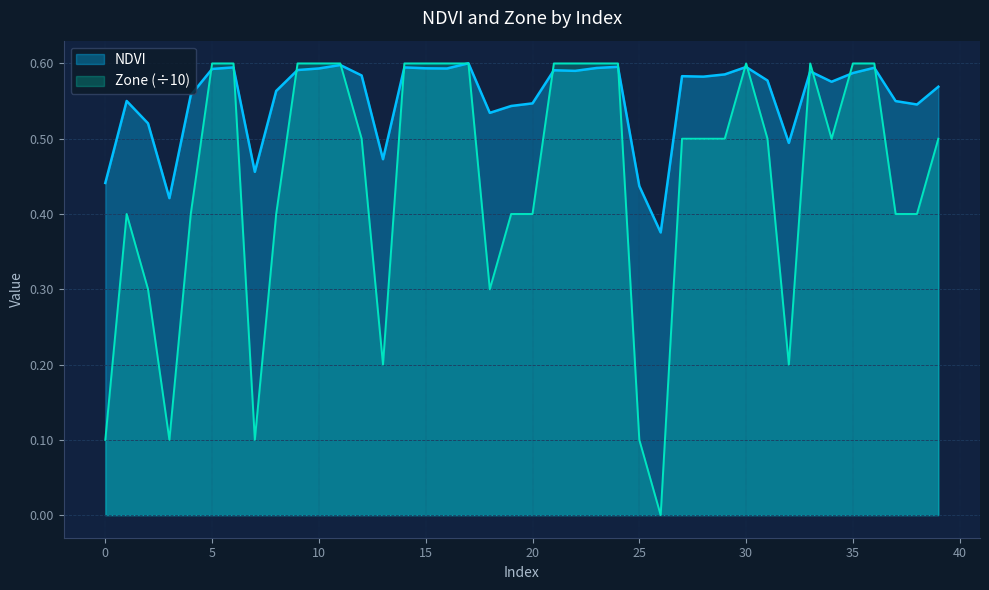

List the series in order of their peak value, highest first.

NDVI, Zone